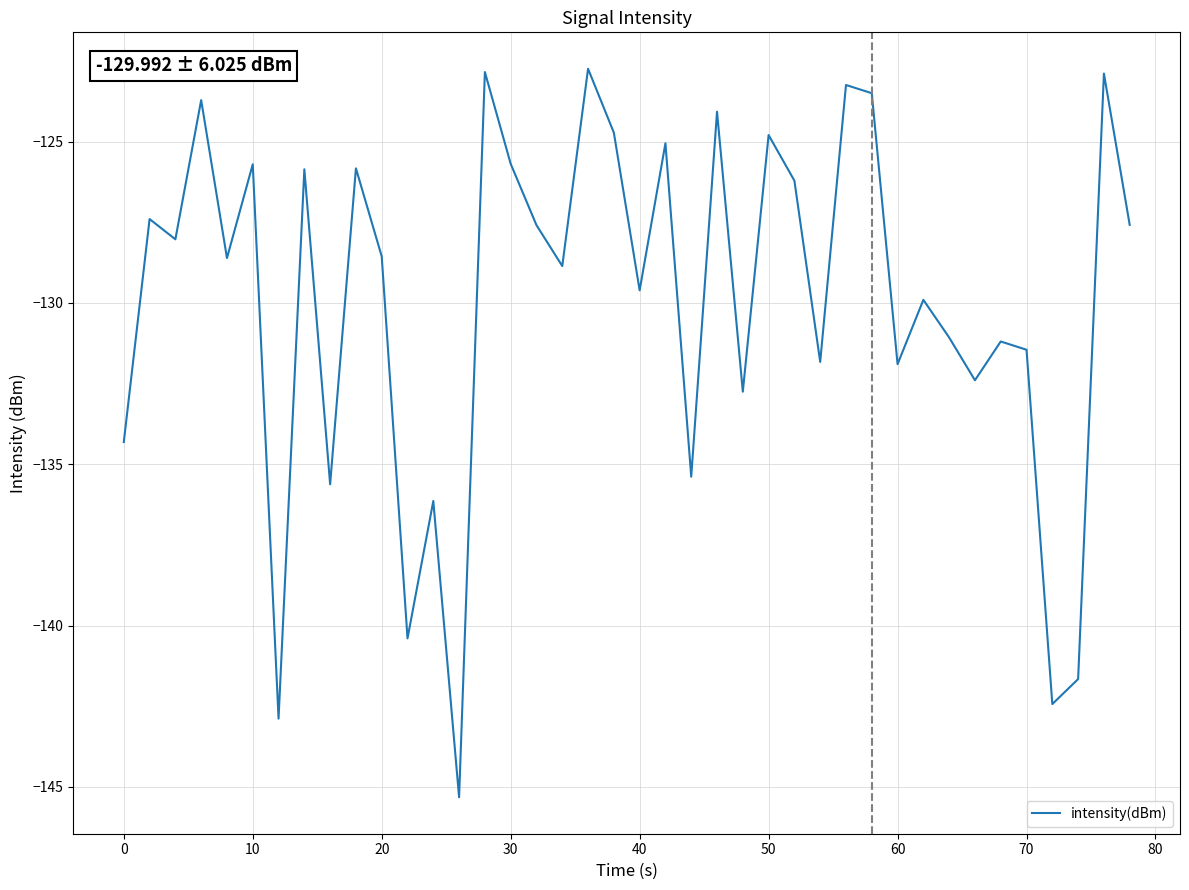

What is the minimum value shown in the chart?

-145.3